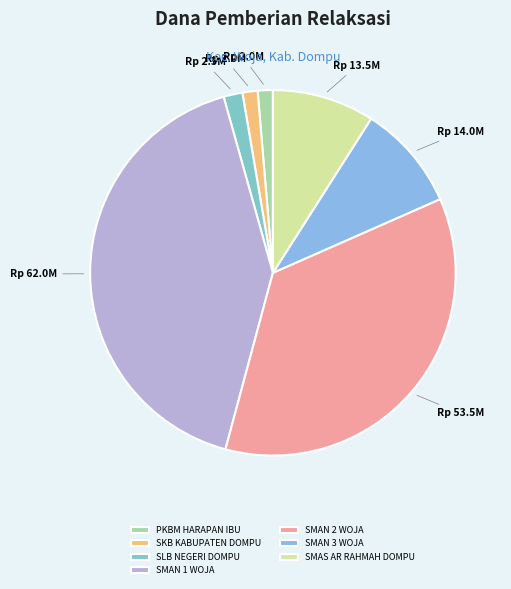

Is there a majority slice in this chart?

No